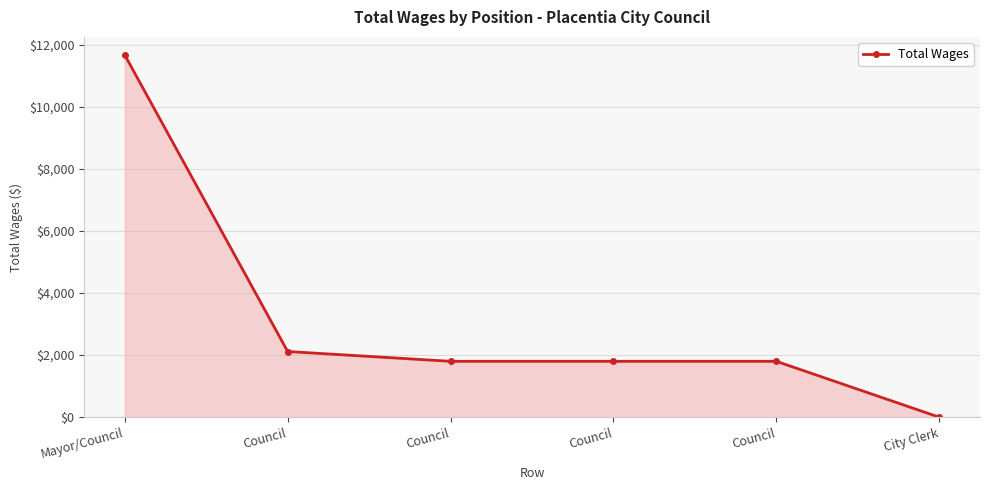

True or false: the data has more than 0 interior local peaks.

False